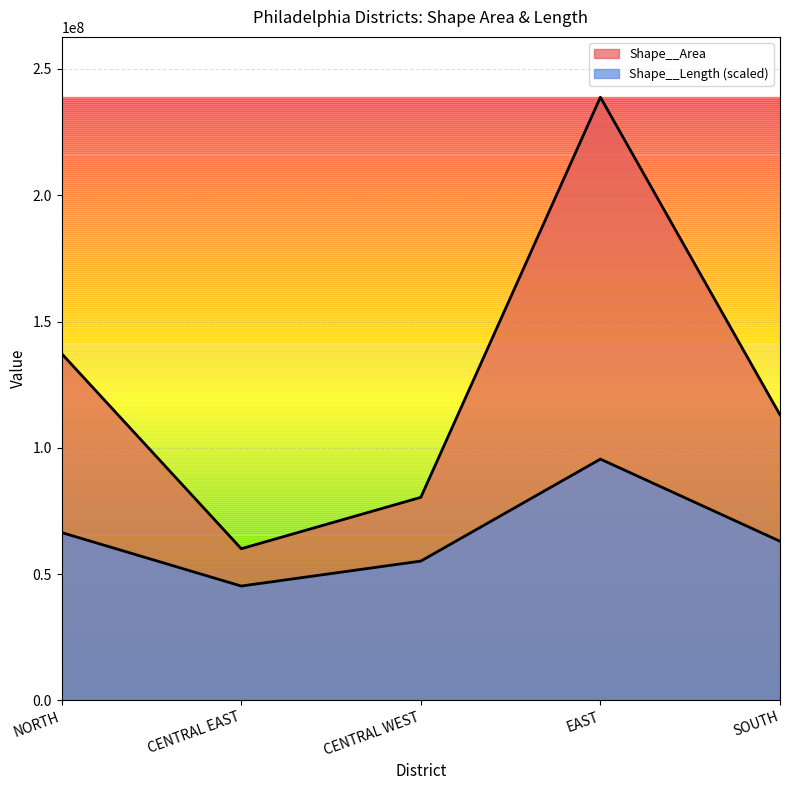

What is the label of the 2nd point from the left?

CENTRAL EAST